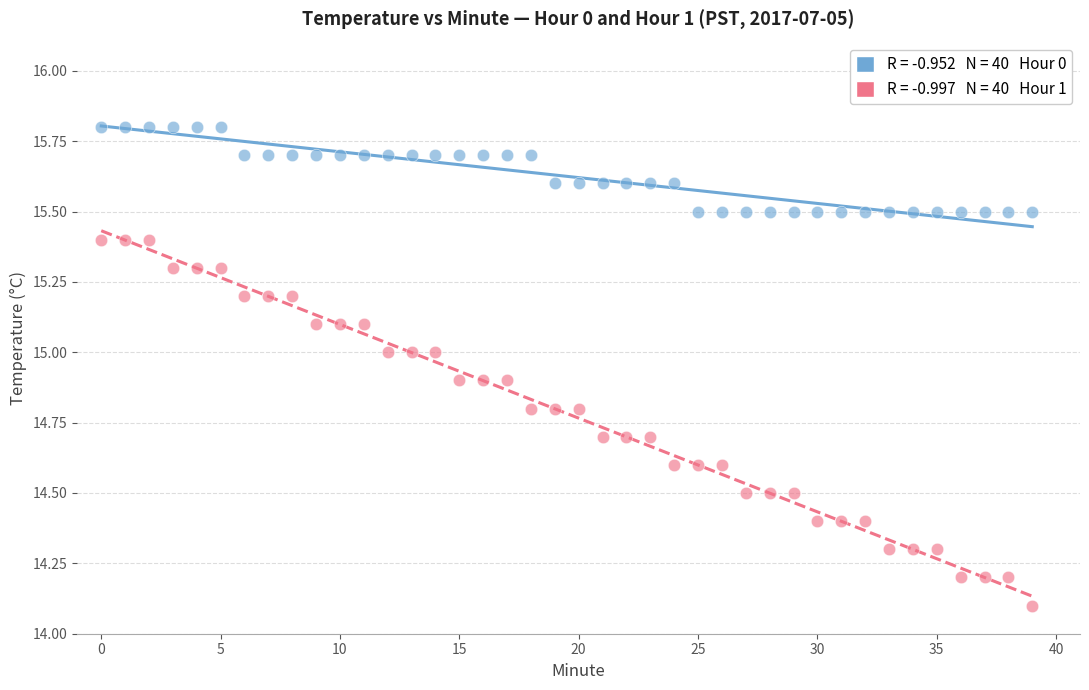

Across all data points, what is the range of Y values (max minus min)?

1.7